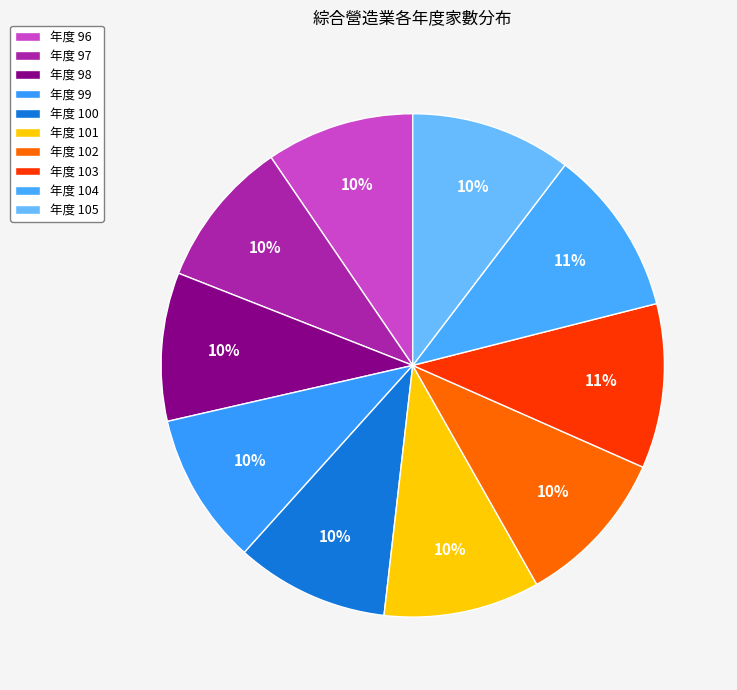

How many slices are in this pie chart?

10